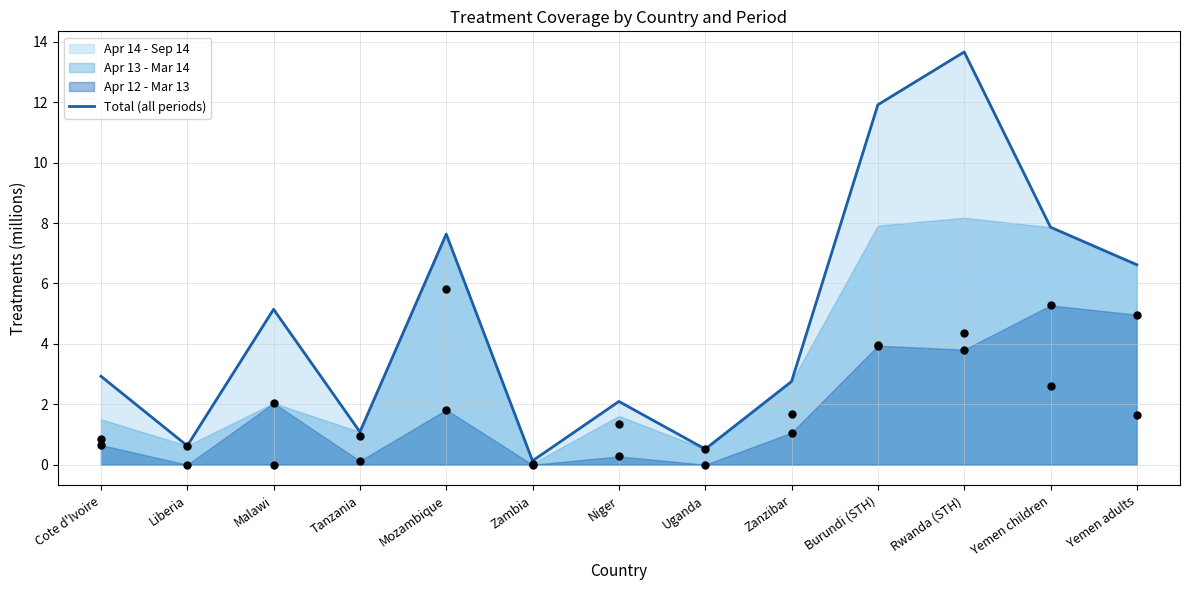

What is the change in value from Tanzania to Burundi (STH)?

+10.8